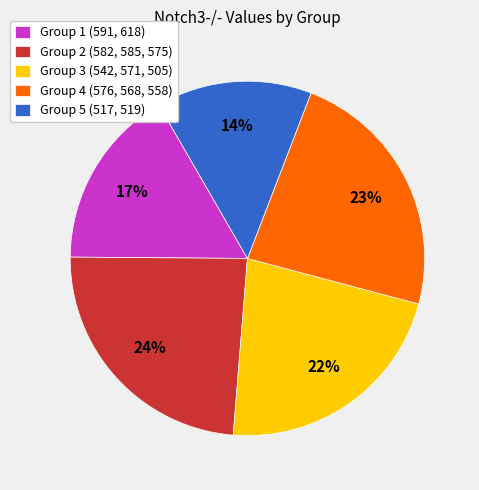

True or false: Group 5 (517, 519) accounts for 14% of the total.

True